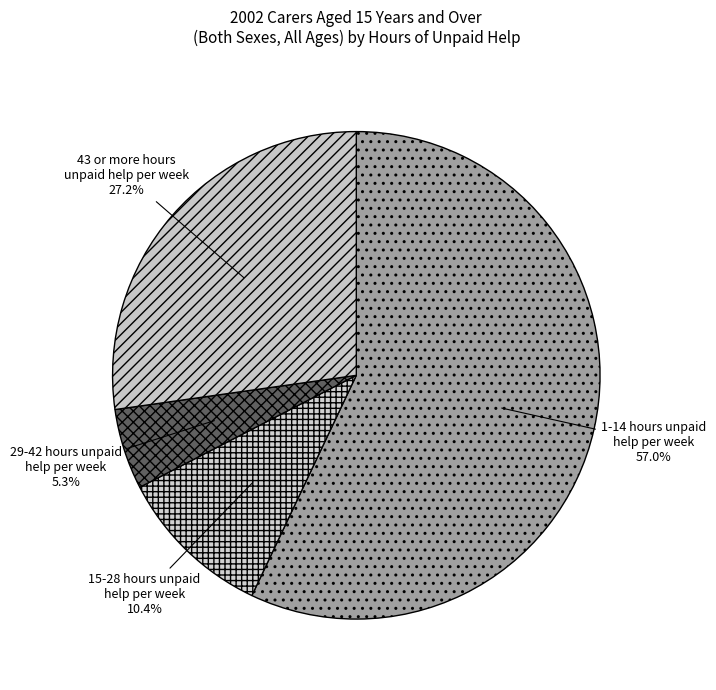

Count the number of slices in the pie.

4